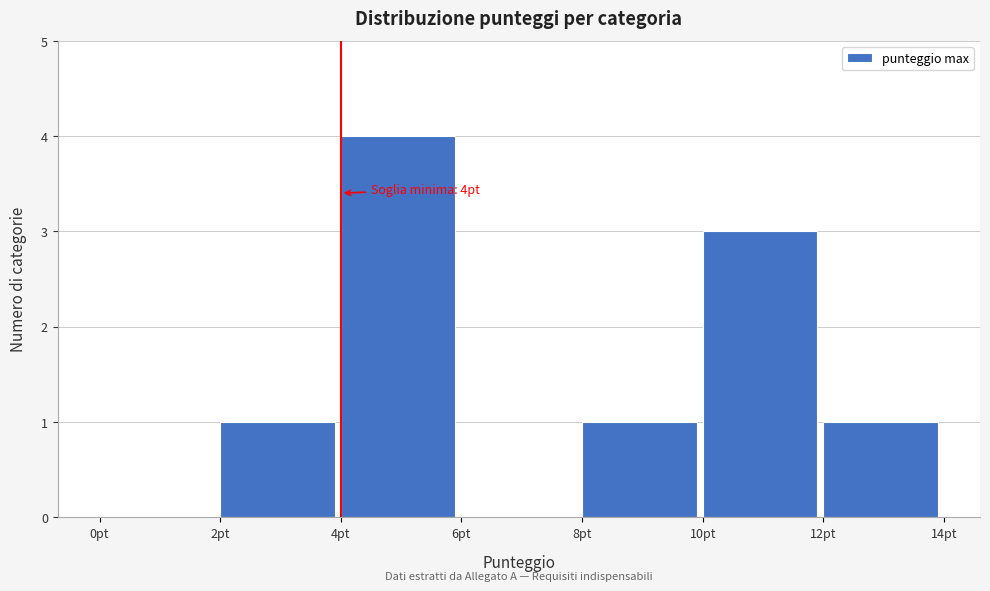

Which range on the x-axis has the tallest bar?

4 to 6